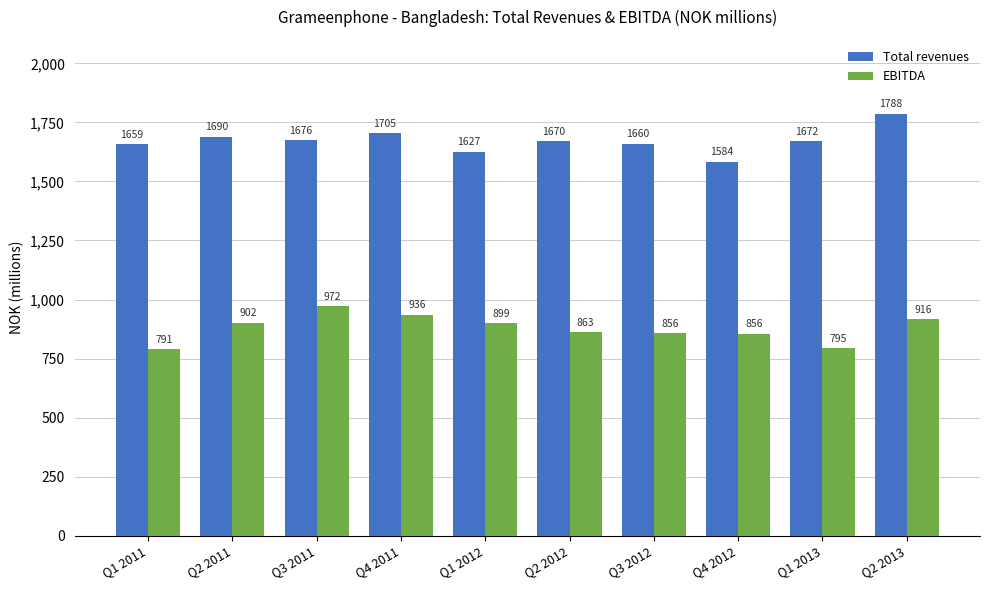

What is the difference between the highest and lowest values at Q2 2012?

806.8